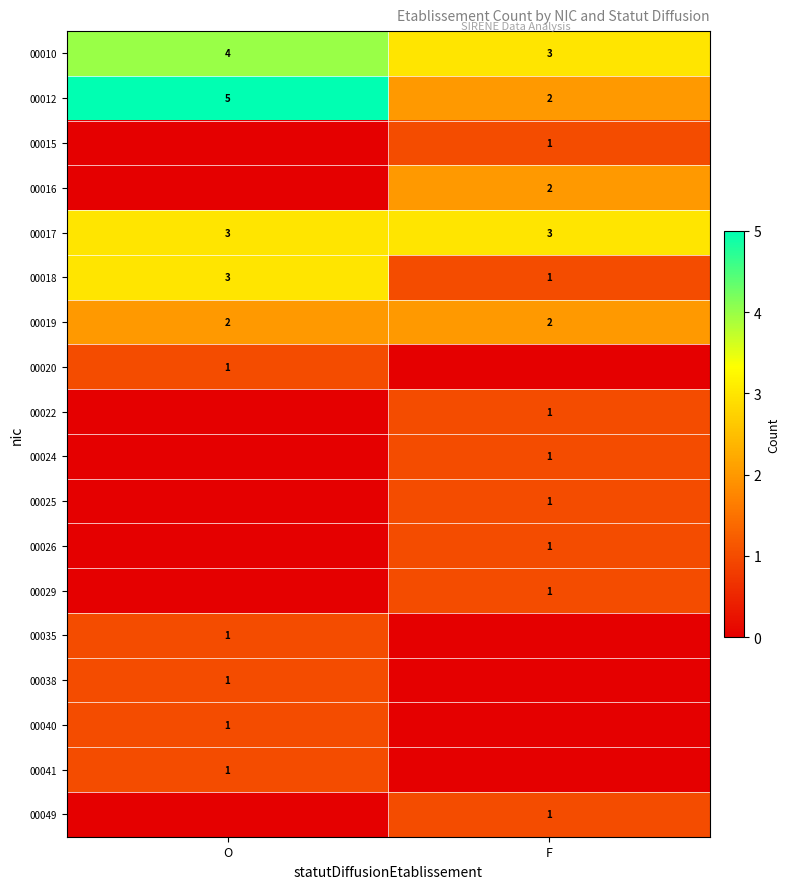

The 00015 series shows 1 at F. True or false?

True